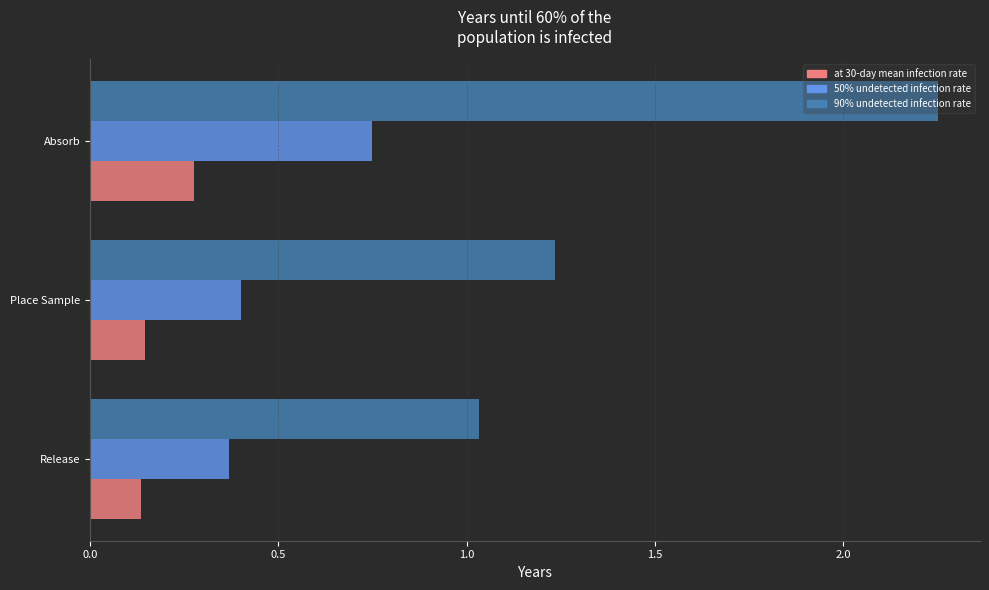

Which series has the largest range (max minus min)?

90% undetected infection rate